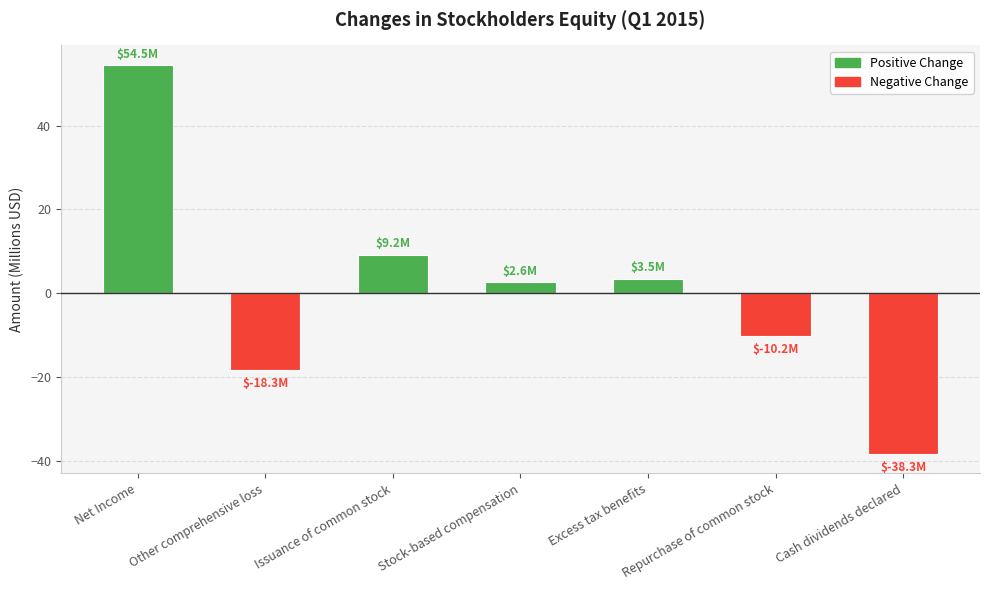

How many values are below 2?

3